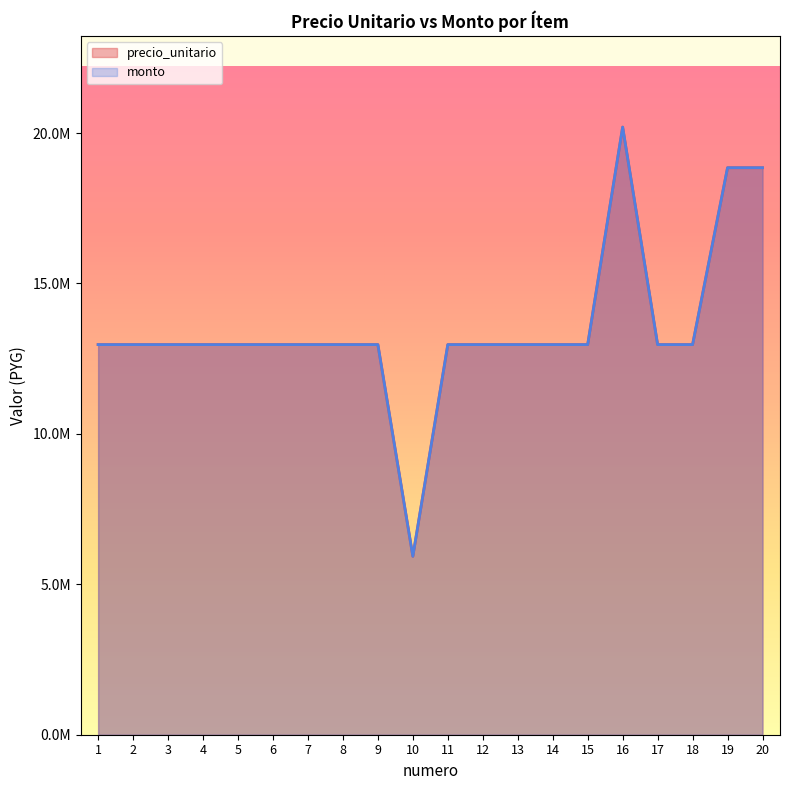

What value does the precio_unitario series have at 10, to the nearest 10?

5930400